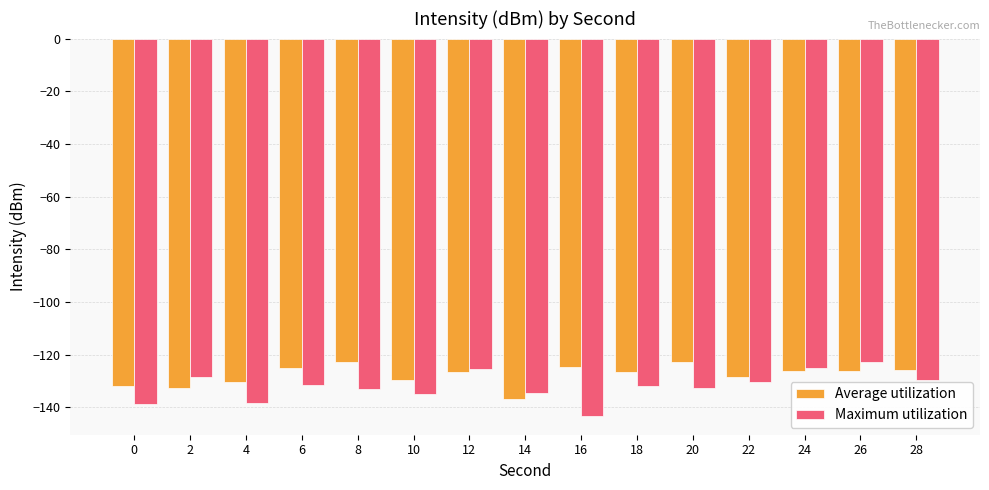

What is the difference between the maximum and minimum values in the Maximum utilization series?

20.3